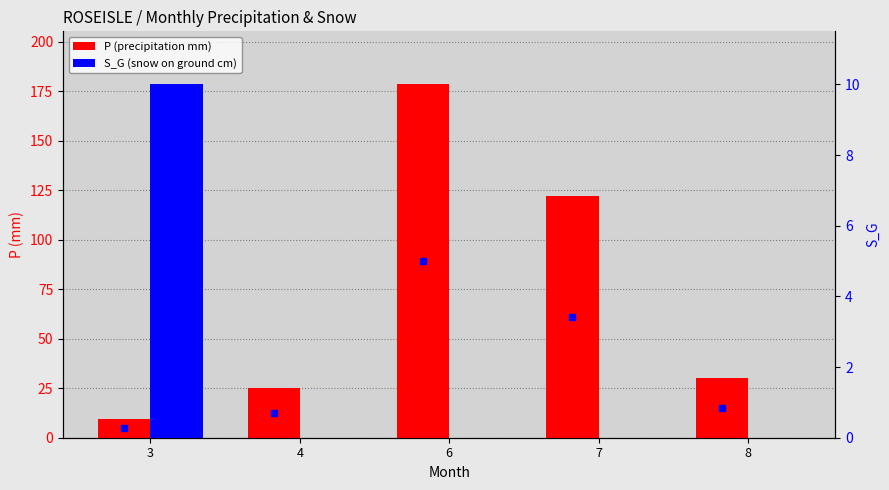

List the series in order of their peak value, highest first.

P (precipitation mm), S_G (snow on ground cm)